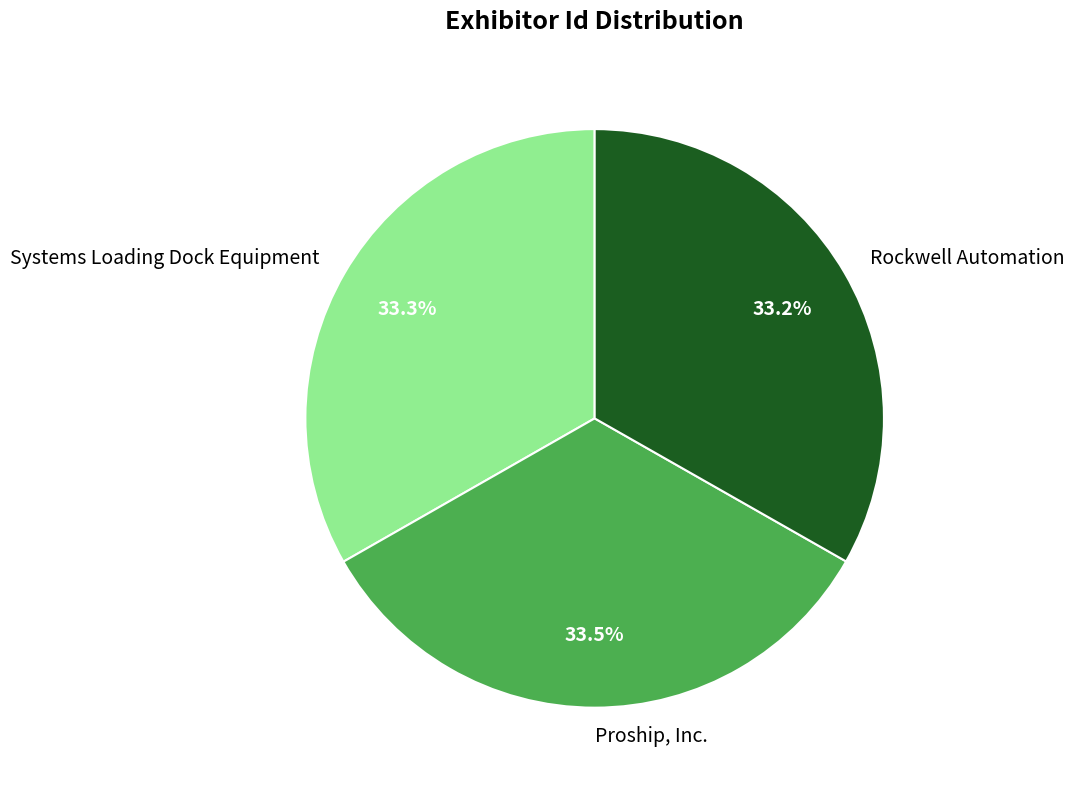

Is there any slice that represents more than half of the pie?

No